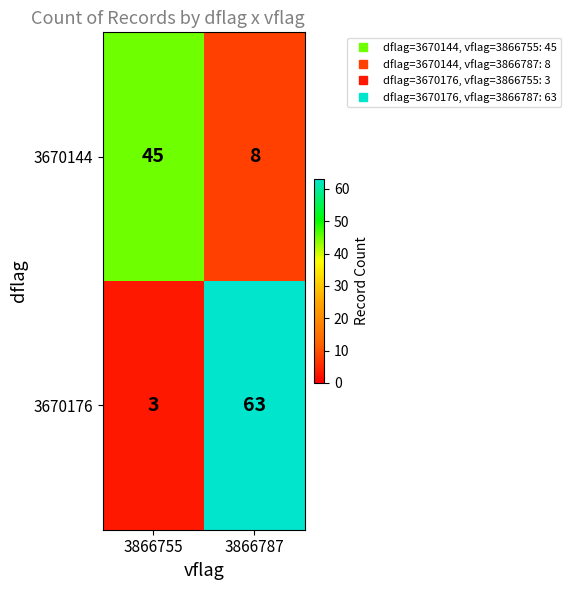

At which label does 3670144 reach its peak?

3866755